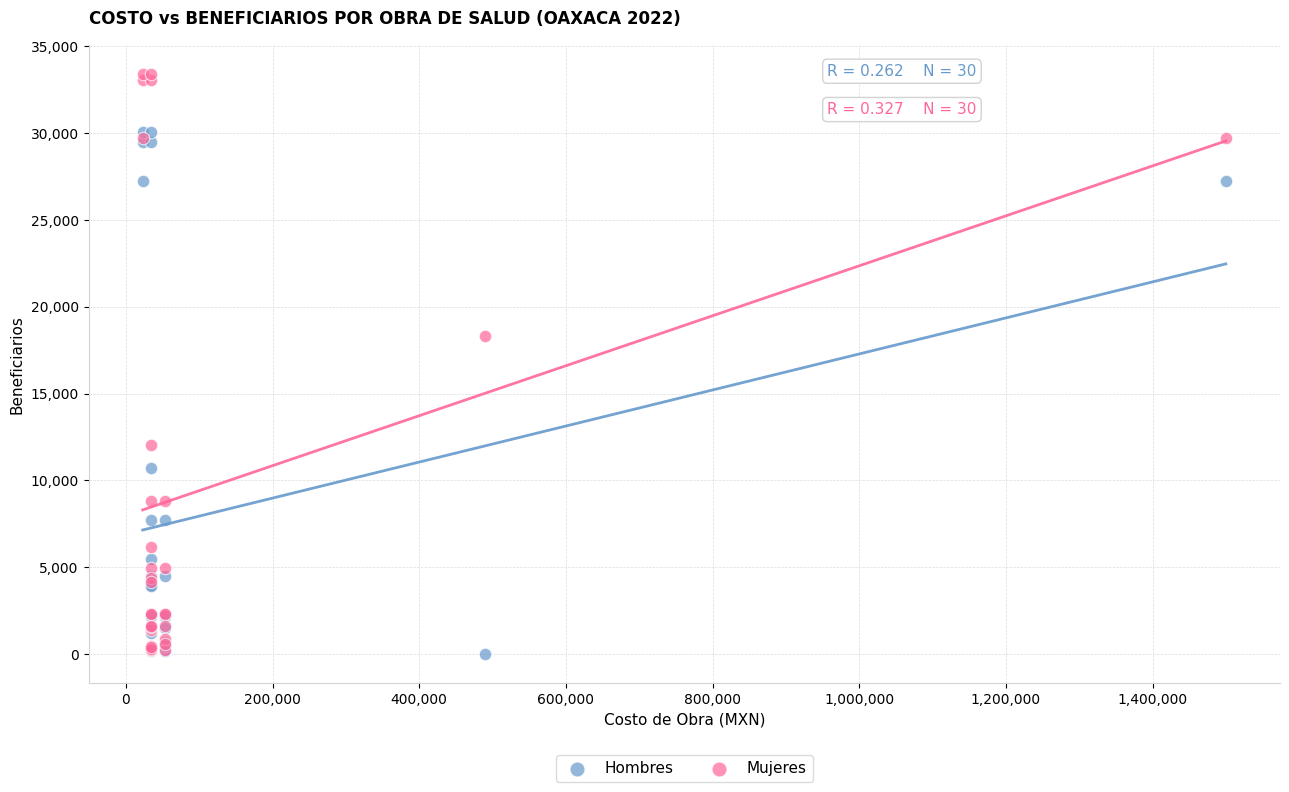

What are all the series names shown in the legend?

Hombres, Mujeres